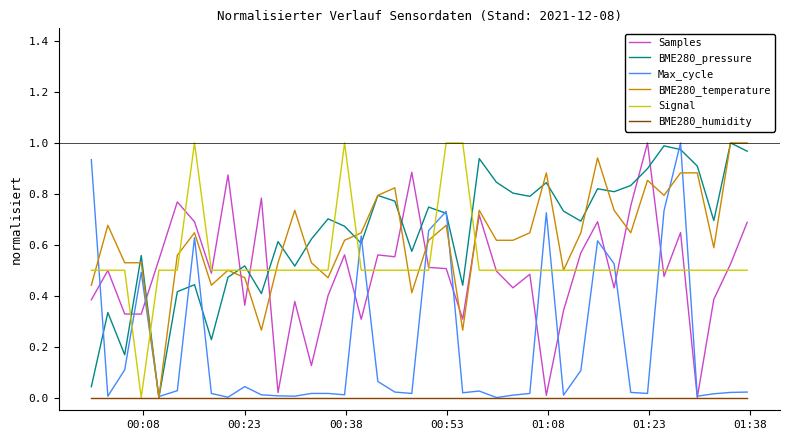

Which series ends up on top after the final intersection of Samples and BME280_pressure?

BME280_pressure